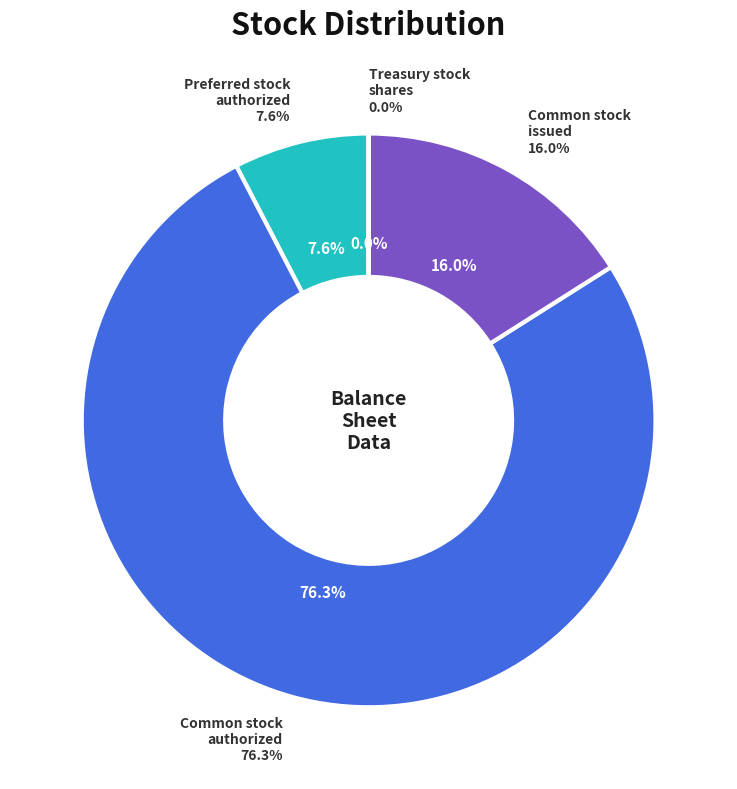

How much of the chart is everything except Preferred stock, authorized?

92.4%